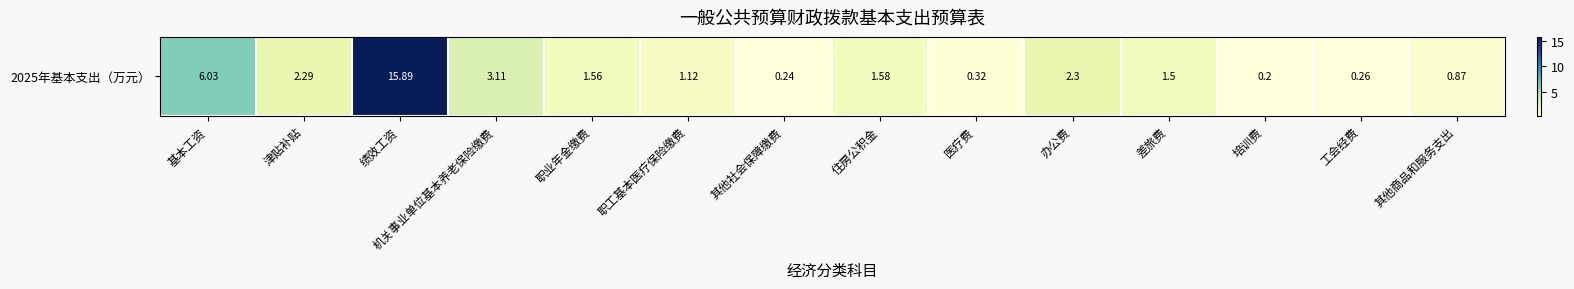

List the labels in order of value, smallest first.

培训费, 其他社会保障缴费, 工会经费, 医疗费, 其他商品和服务支出, 职工基本医疗保险缴费, 差旅费, 职业年金缴费, 住房公积金, 津贴补贴, 办公费, 机关事业单位基本养老保险缴费, 基本工资, 绩效工资